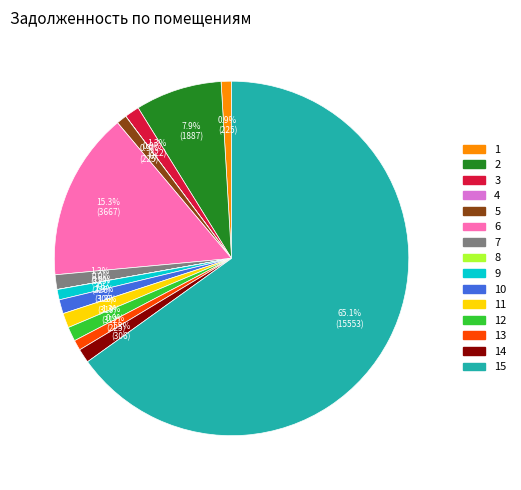

Does any single category account for the majority?

Yes